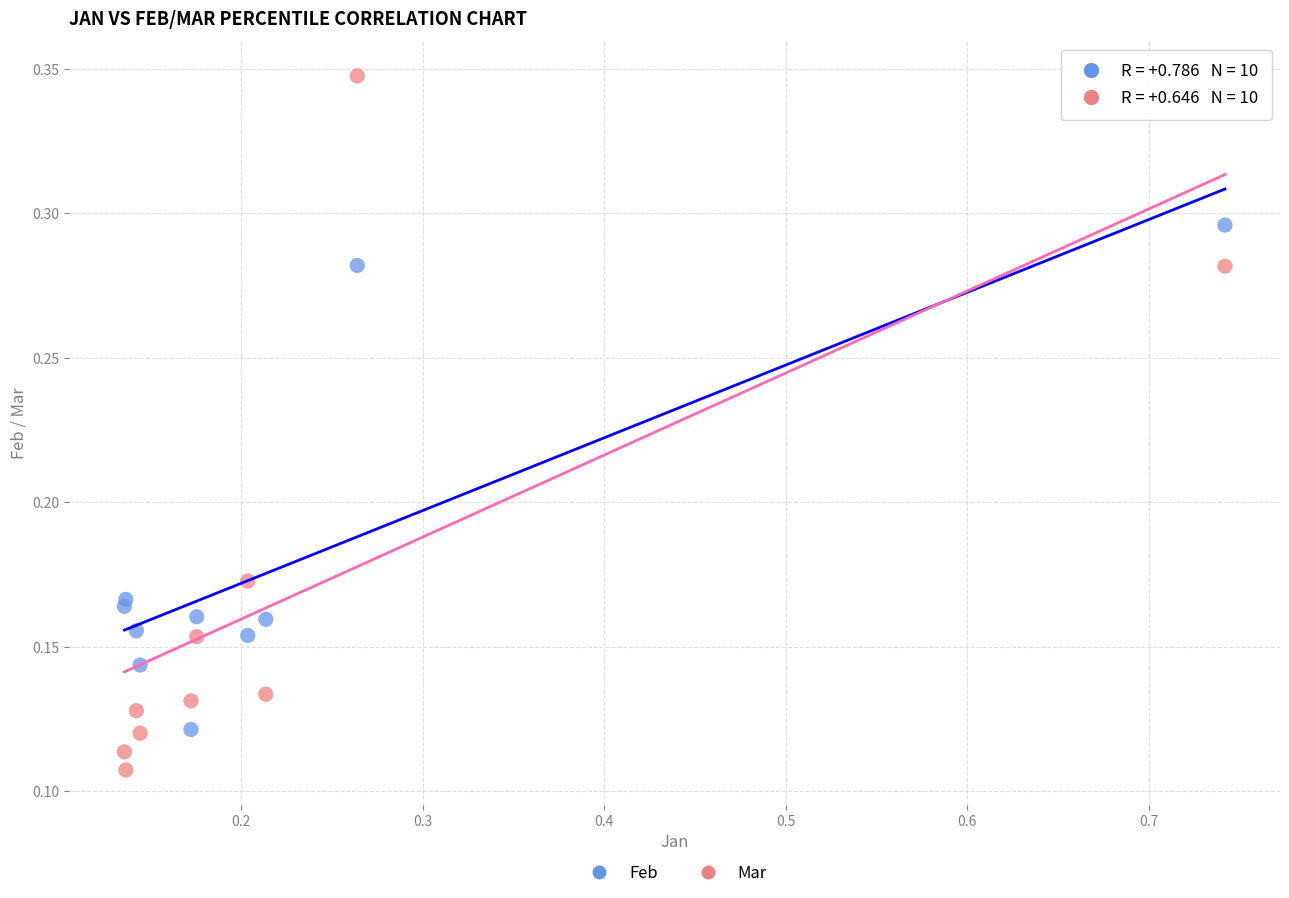

Which series contains the lowest Y value?

Mar